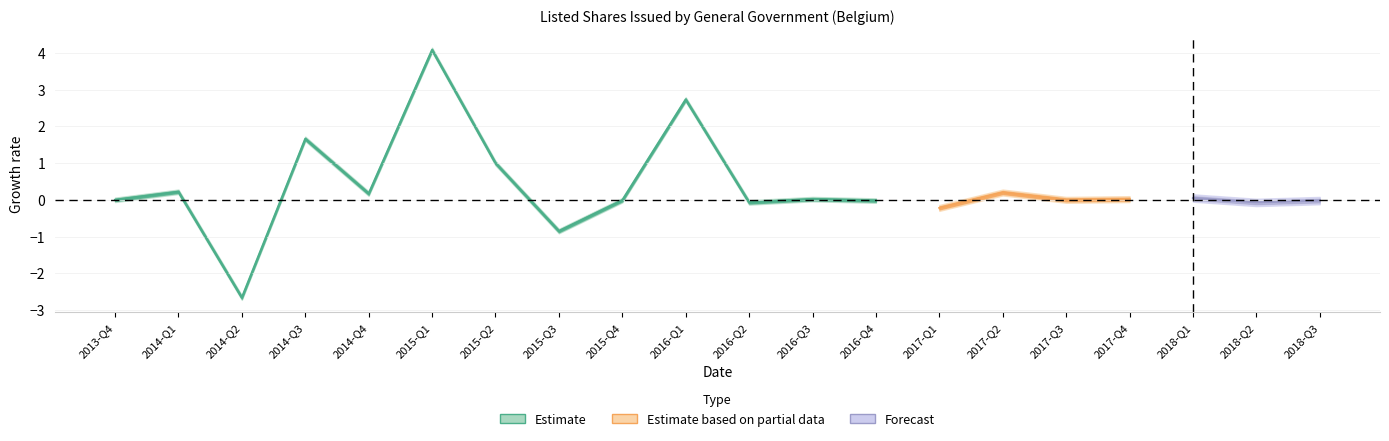

What is the label of the 1st point from the right?

2018-Q3